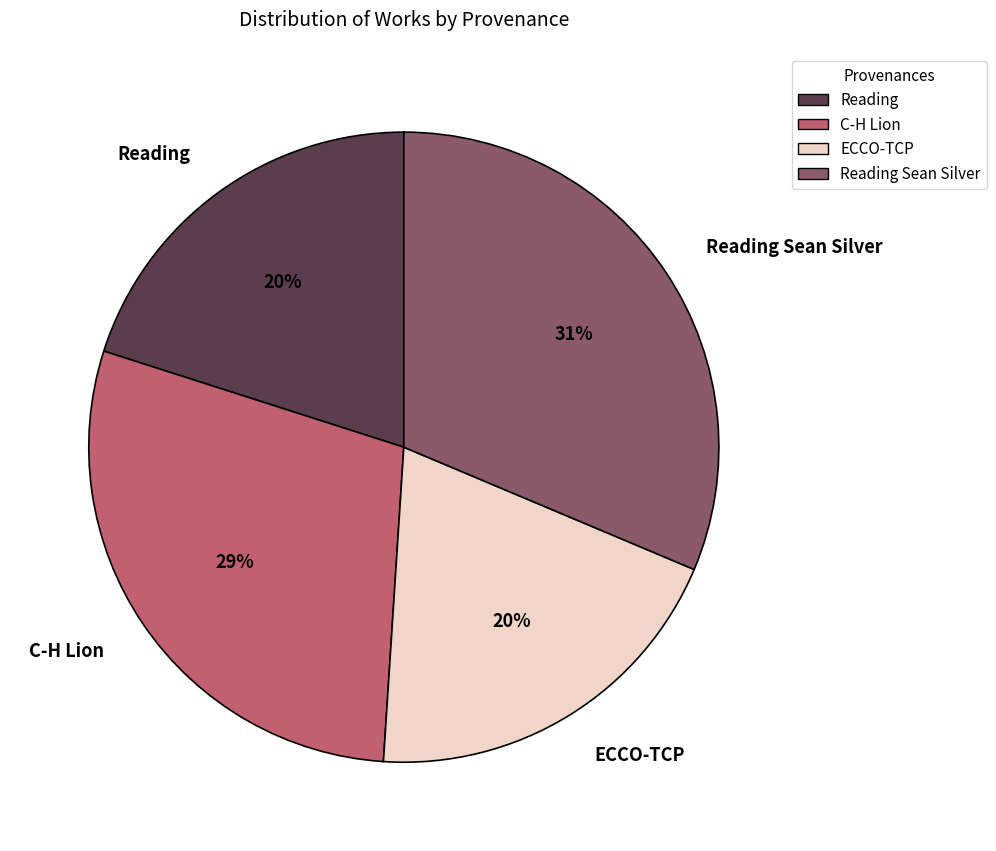

Combined, do C-H Lion and ECCO-TCP account for over 50%?

No